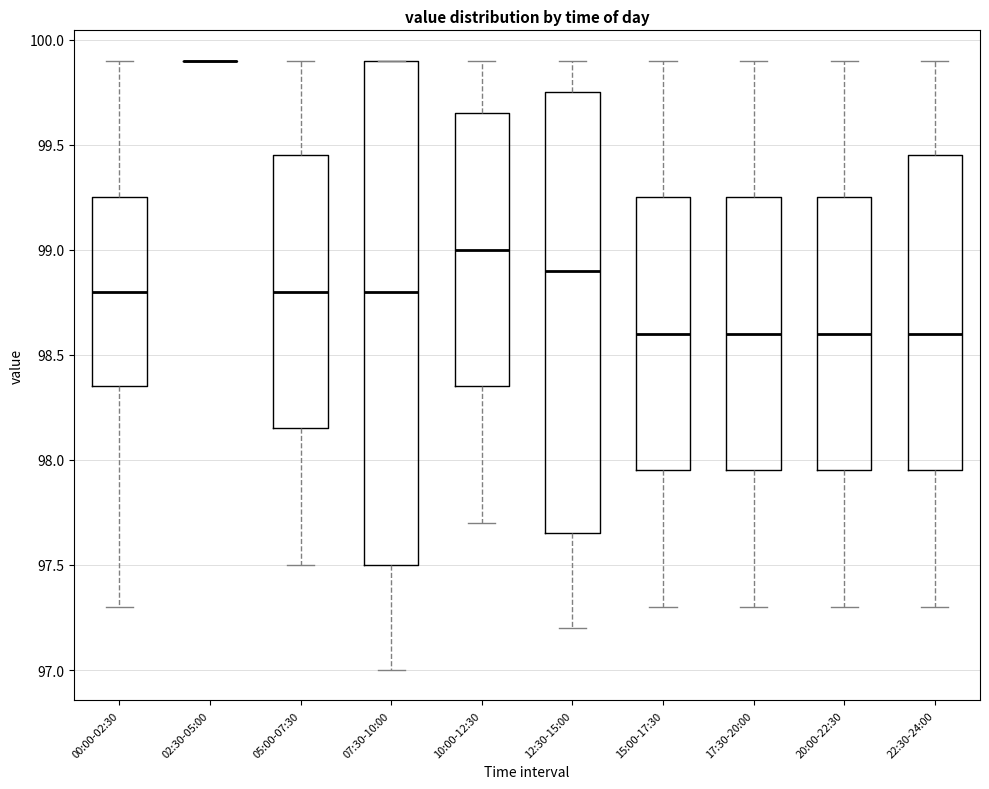

Reading left to right, read every box against the y-axis: the position of its median line, the range the box covers, and the ends of its whiskers. The values are not printed on the chart, so give them approximately, as read against the axis.

00:00-02:30: median 98.80, box 98.35 to 99.25, whiskers 97.30 to 99.90
02:30-05:00: box collapsed to a line at 99.90, whiskers 99.90 to 99.90
05:00-07:30: median 98.80, box 98.15 to 99.45, whiskers 97.50 to 99.90
07:30-10:00: median 98.80, box 97.50 to 99.90, whiskers 97.00 to 99.90
10:00-12:30: median 99.00, box 98.35 to 99.65, whiskers 97.70 to 99.90
12:30-15:00: median 98.90, box 97.65 to 99.75, whiskers 97.20 to 99.90
15:00-17:30: median 98.60, box 97.95 to 99.25, whiskers 97.30 to 99.90
17:30-20:00: median 98.60, box 97.95 to 99.25, whiskers 97.30 to 99.90
20:00-22:30: median 98.60, box 97.95 to 99.25, whiskers 97.30 to 99.90
22:30-24:00: median 98.60, box 97.95 to 99.45, whiskers 97.30 to 99.90